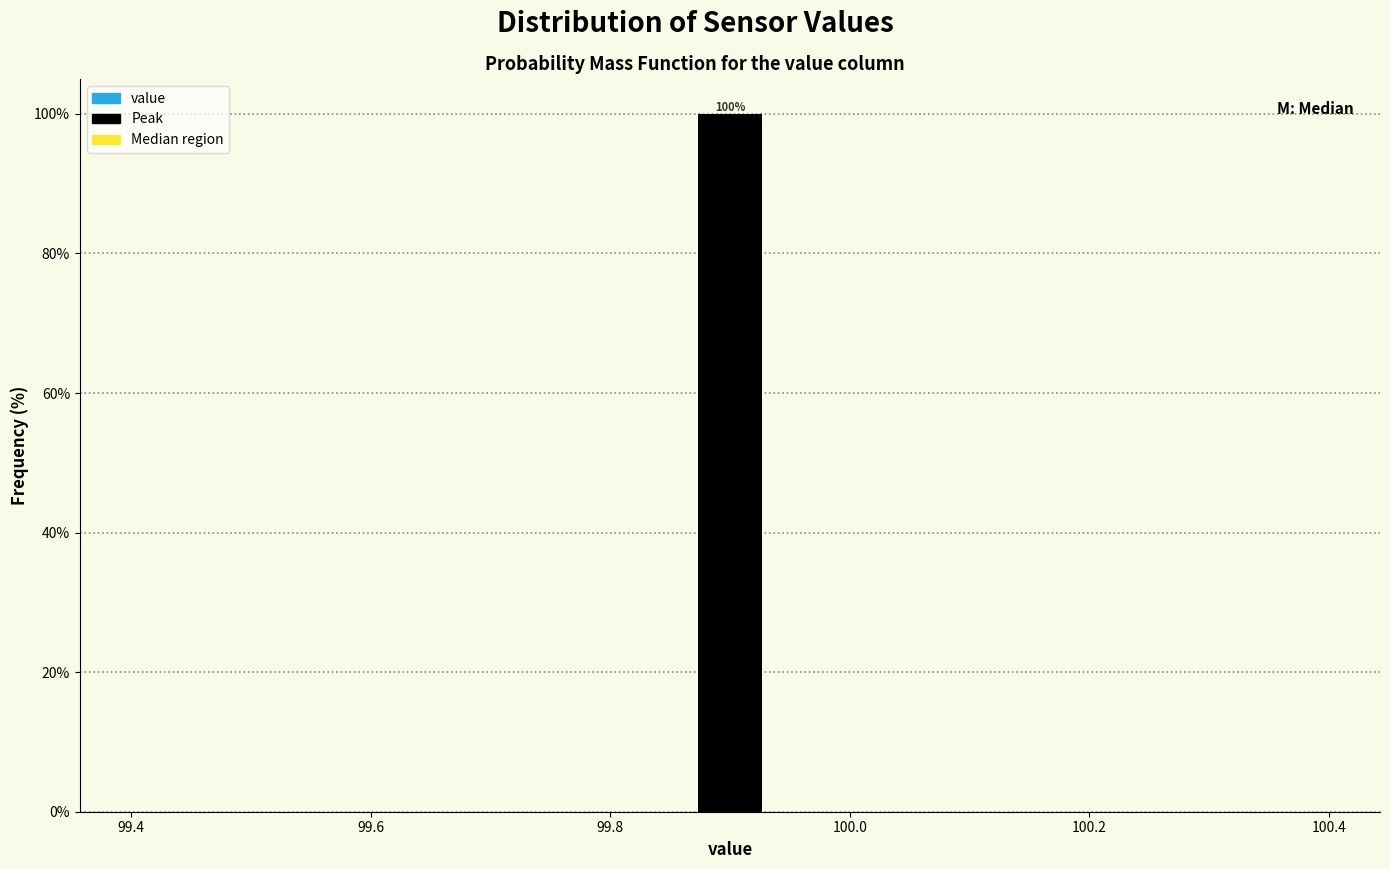

Read against the x-axis, roughly where is the centre of the tallest bar?

99.90